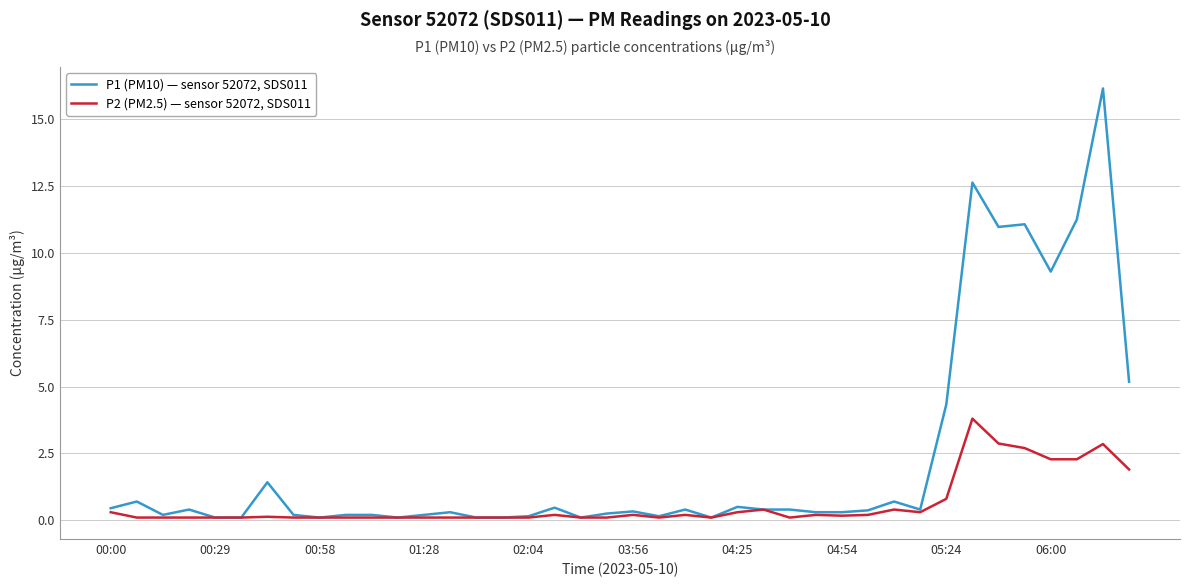

Rank the series by their maximum value, from highest to lowest.

P1 (PM10) — sensor 52072, SDS011, P2 (PM2.5) — sensor 52072, SDS011